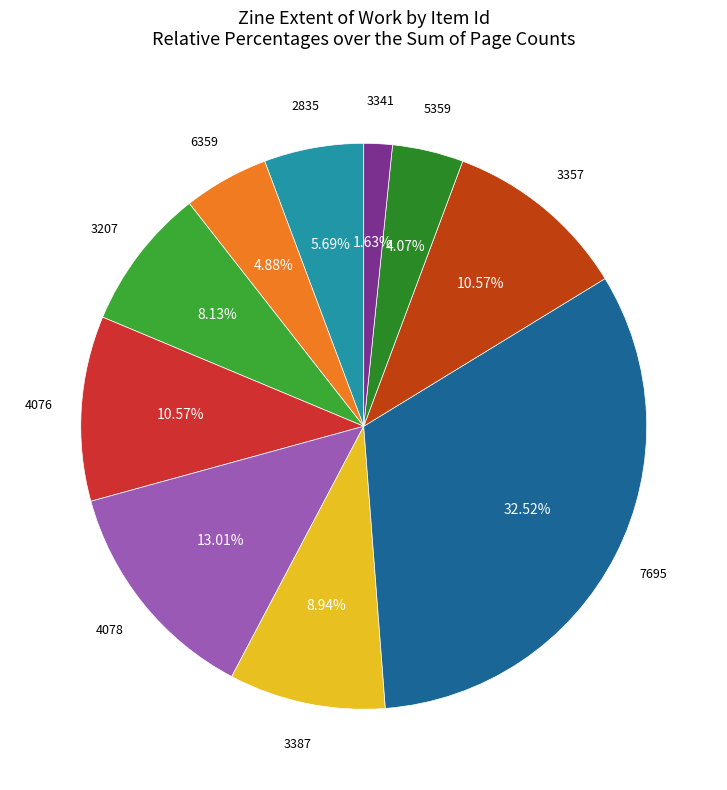

Is the sum of 4078 and 3207 greater than half?

No